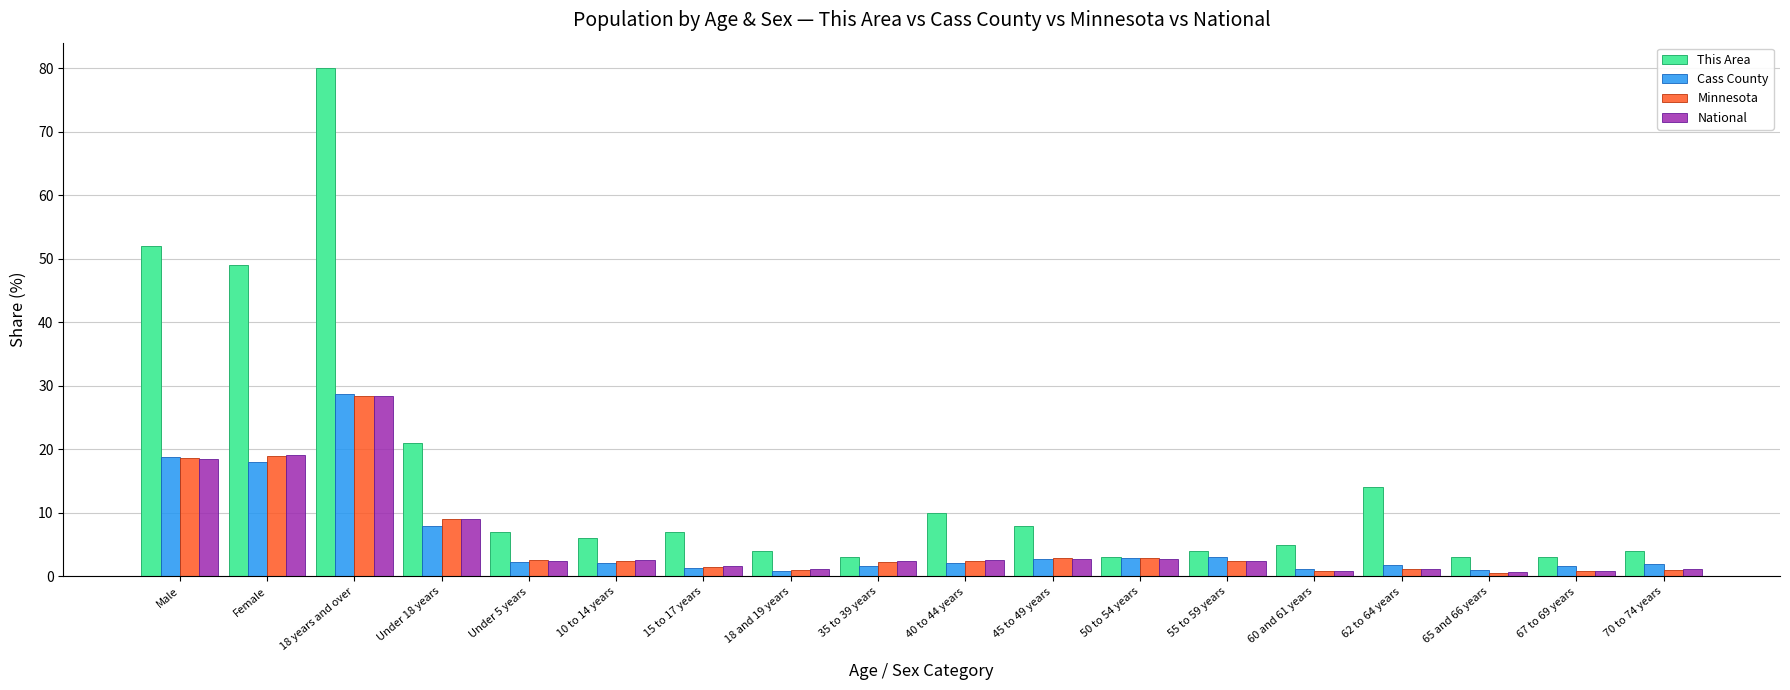

How many distinct data groups are displayed?

4